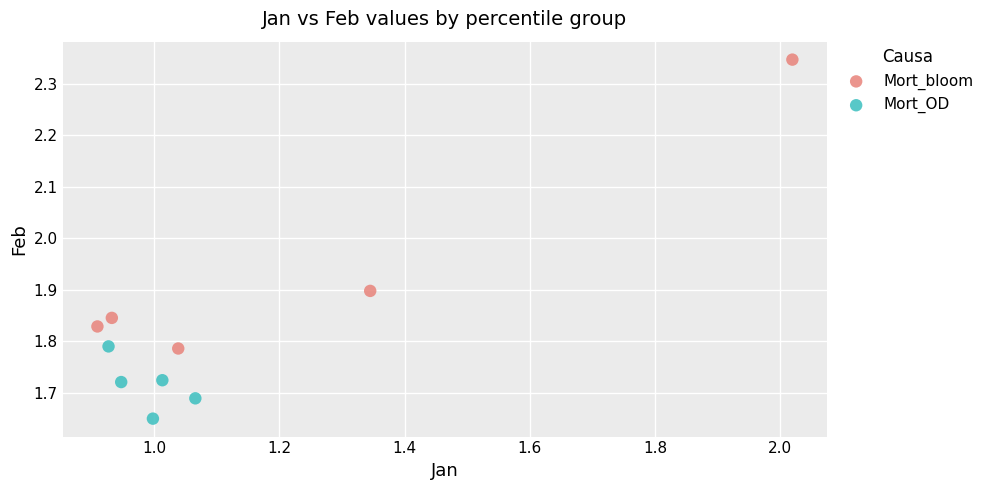

Which series contains the lowest Y value?

Mort_OD